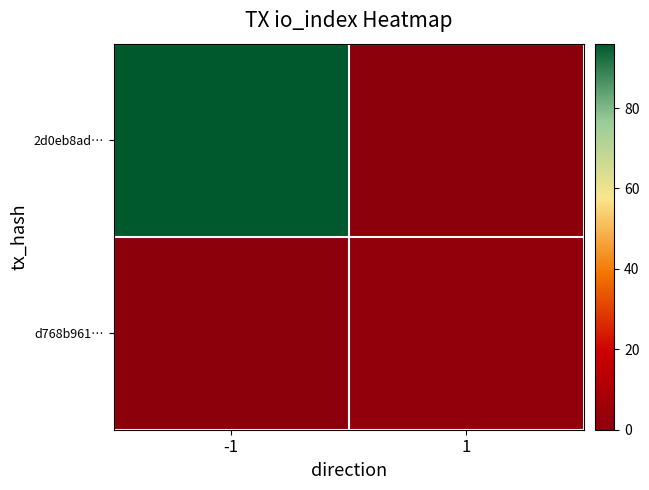

Which series changed the most between -1 and 1?

2d0eb8ad…